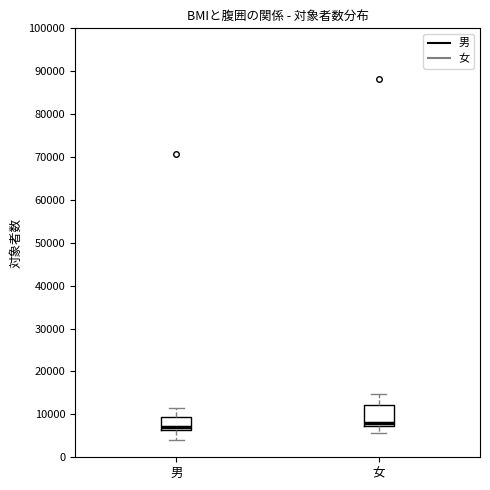

Which box's median line is the lowest?

男